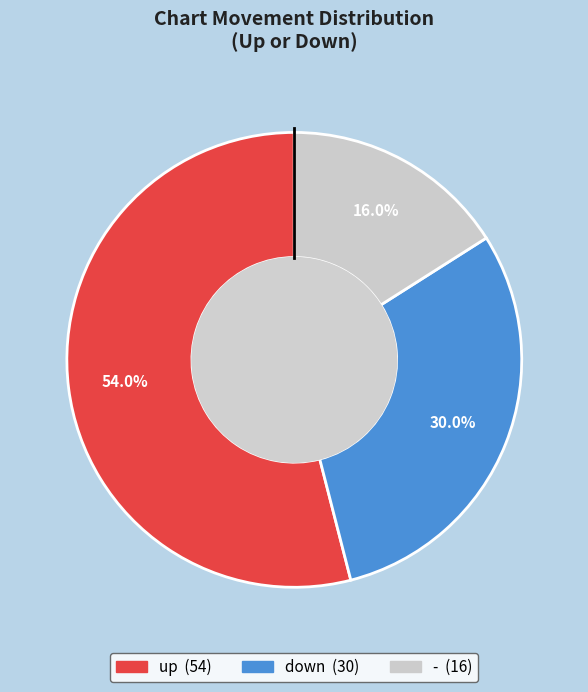

Do down and up together represent more than half of the pie?

Yes